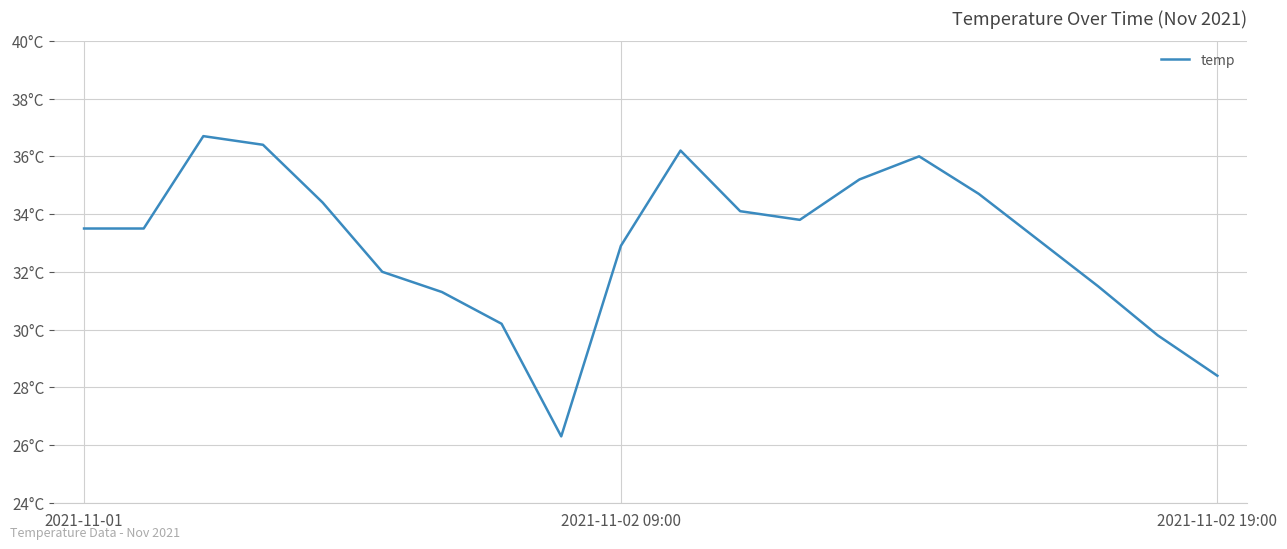

What is the average value?

33.0